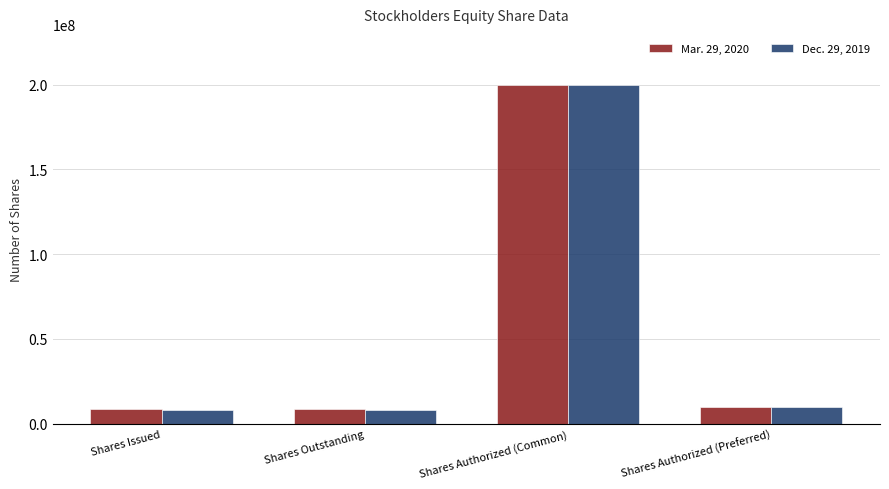

What is the highest value of the Mar. 29, 2020 series?

200000000